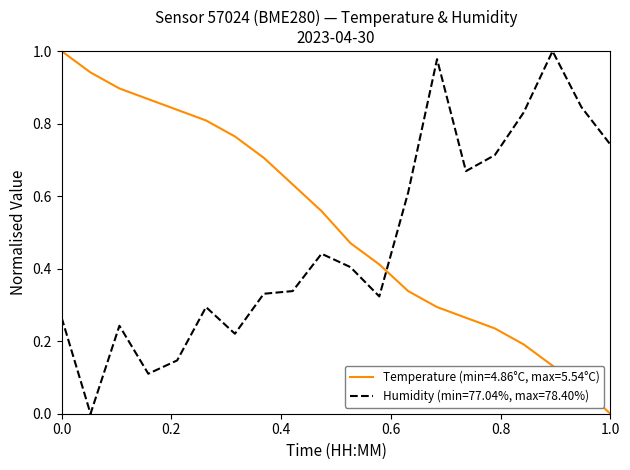

List the series in order of their overall mean, highest first.

Temperature (min=4.86°C, max=5.54°C), Humidity (min=77.04%, max=78.40%)